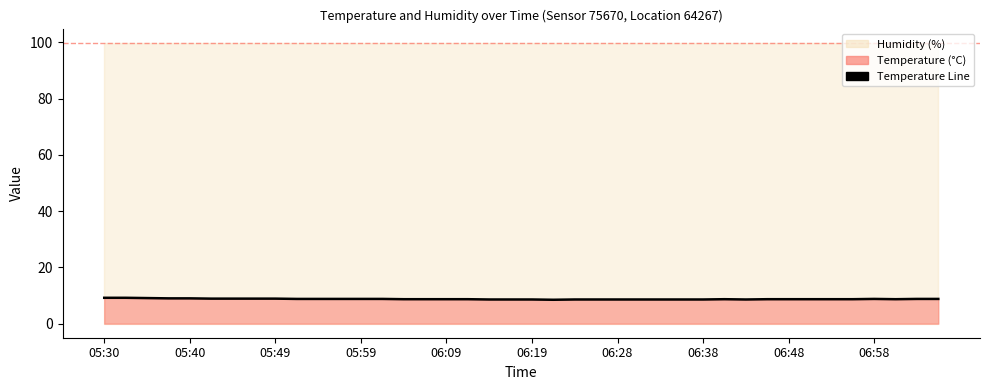

Reading right to left, extract all data points from this chart.

8.8	8.8	8.7	8.8	8.7	8.7	8.7	8.7	8.7	8.6	8.7	8.6	8.6	8.6	8.6	8.6	8.6	8.6	8.5	8.6	8.6	8.6	8.7	8.7	8.7	8.7	8.8	8.8	8.8	8.8	8.8	8.9	8.9	8.9	8.9	9.0	9.0	9.1	9.2	9.2